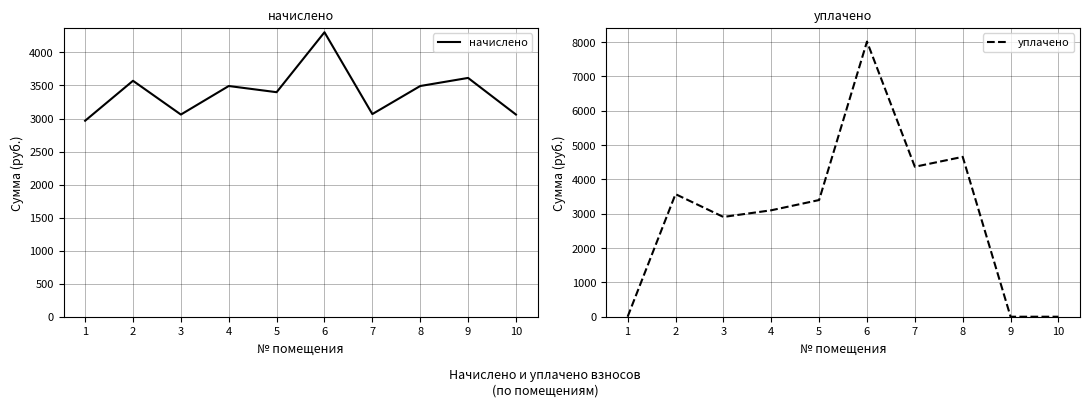

At which label does уплачено first exceed 3398?

2